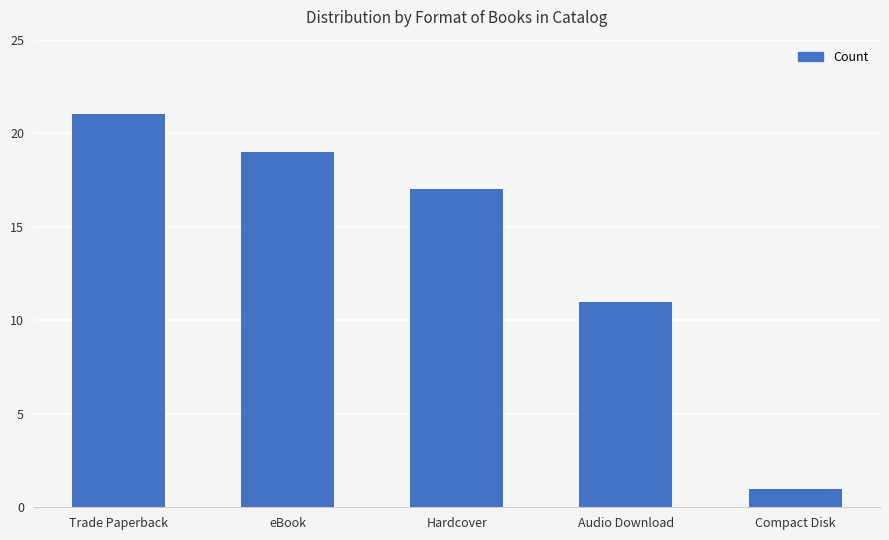

Where is the data nearest to the value 11?

Audio Download